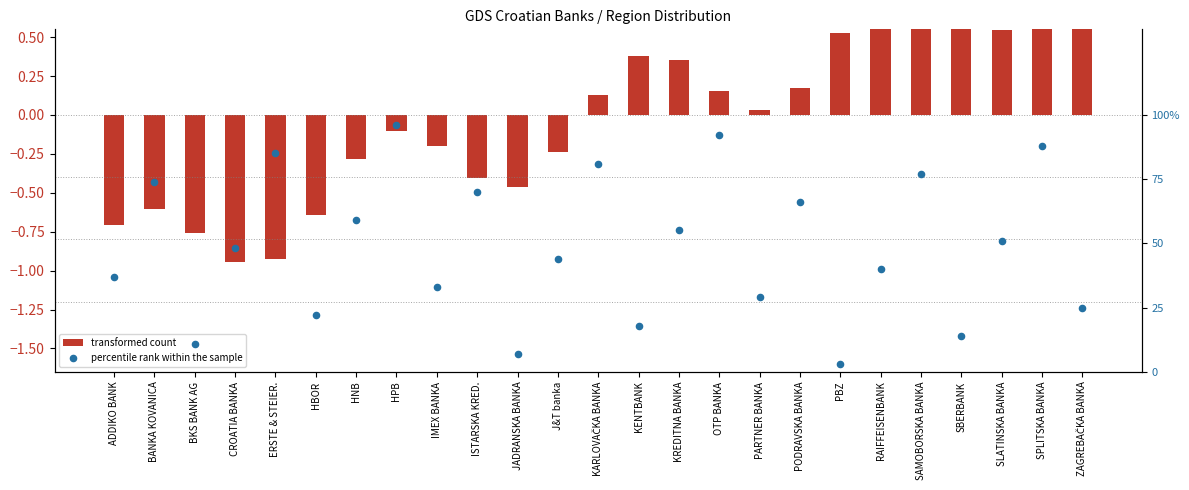

What are all the series names shown in the legend?

transformed count, percentile rank within the sample